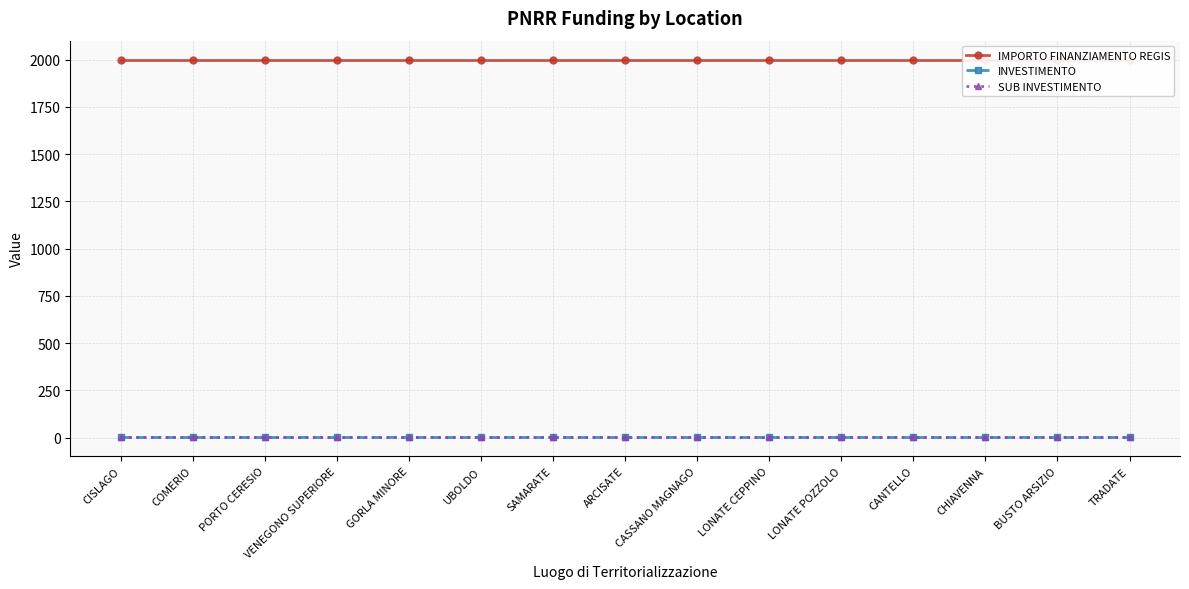

Does the chart have visible grid lines?

Yes